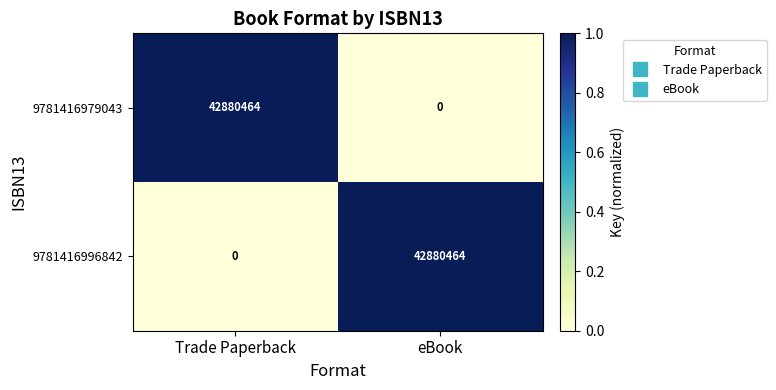

Read the 9781416979043 value at Trade Paperback, to the nearest 50.

42880450